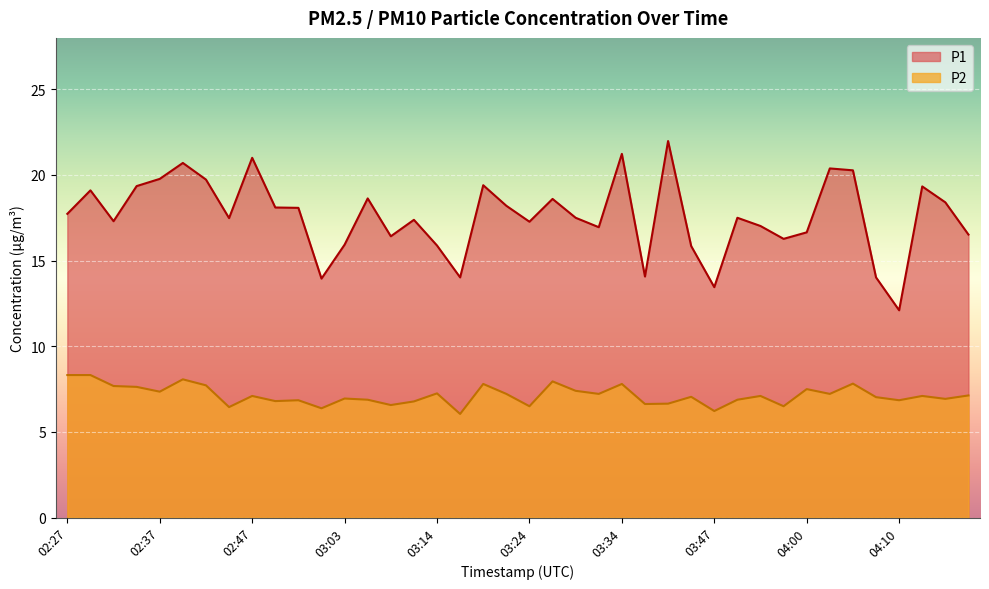

Rank the series at 03:06 from highest to lowest value.

P1, P2